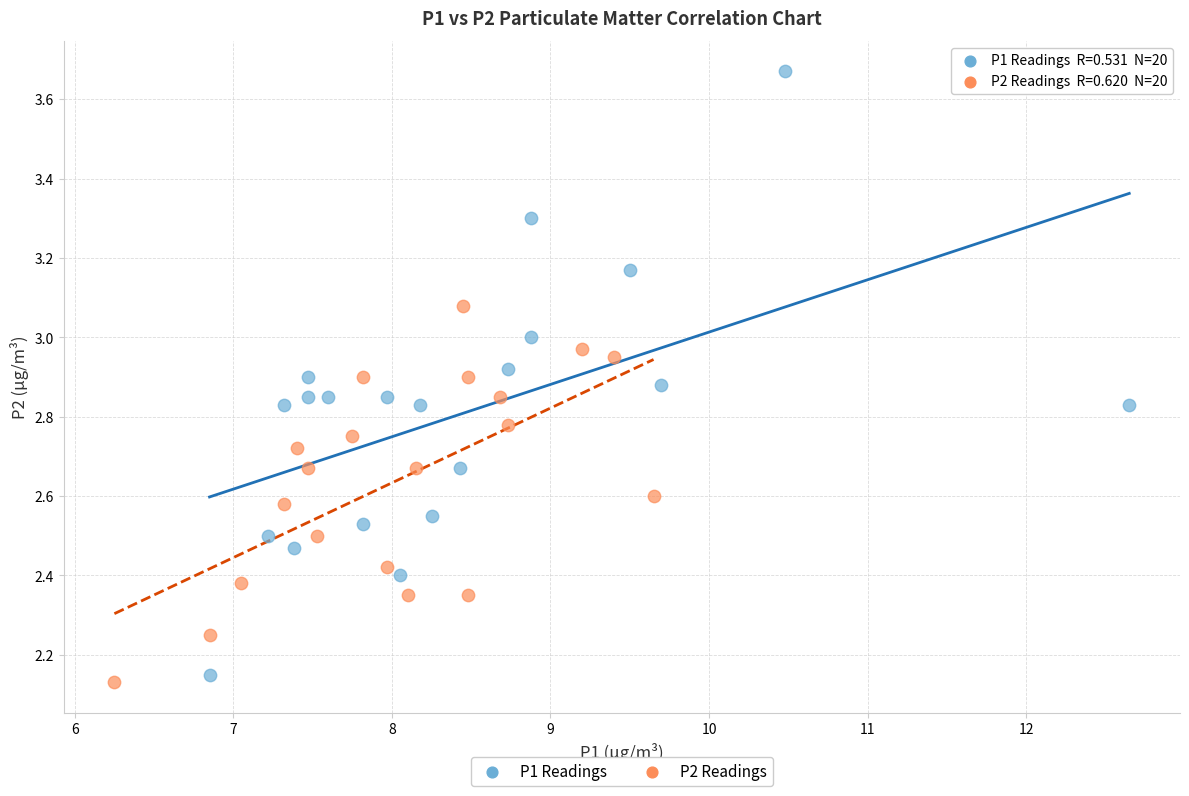

What are all the series names shown in the legend?

P1 Readings, P2 Readings